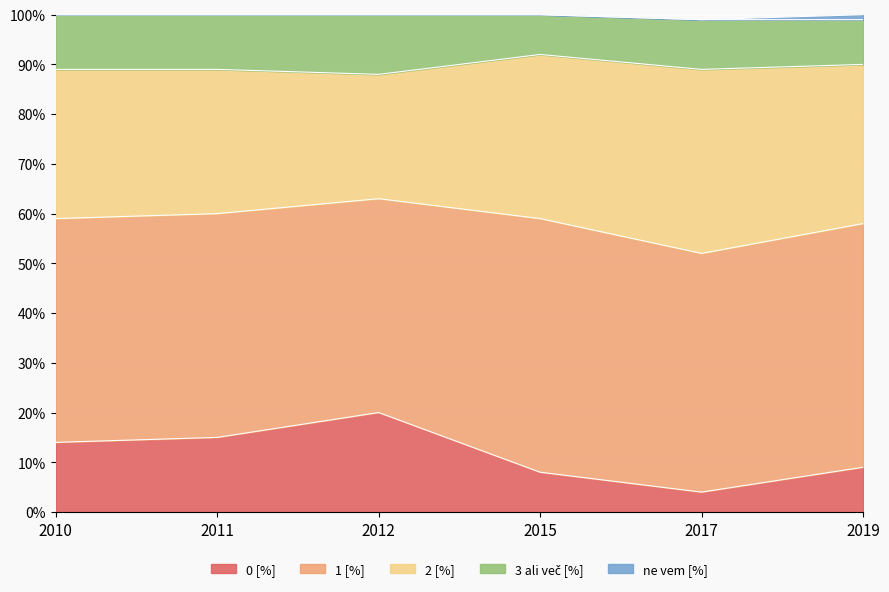

Reading left to right, list all the values displayed in this chart.

0 [%]: 14	15	20	8	4	9
1 [%]: 45	45	43	51	48	49
2 [%]: 30	29	25	33	37	32
3 ali več [%]: 11	11	12	8	10	9
ne vem [%]: 0	0	0	0	0	1